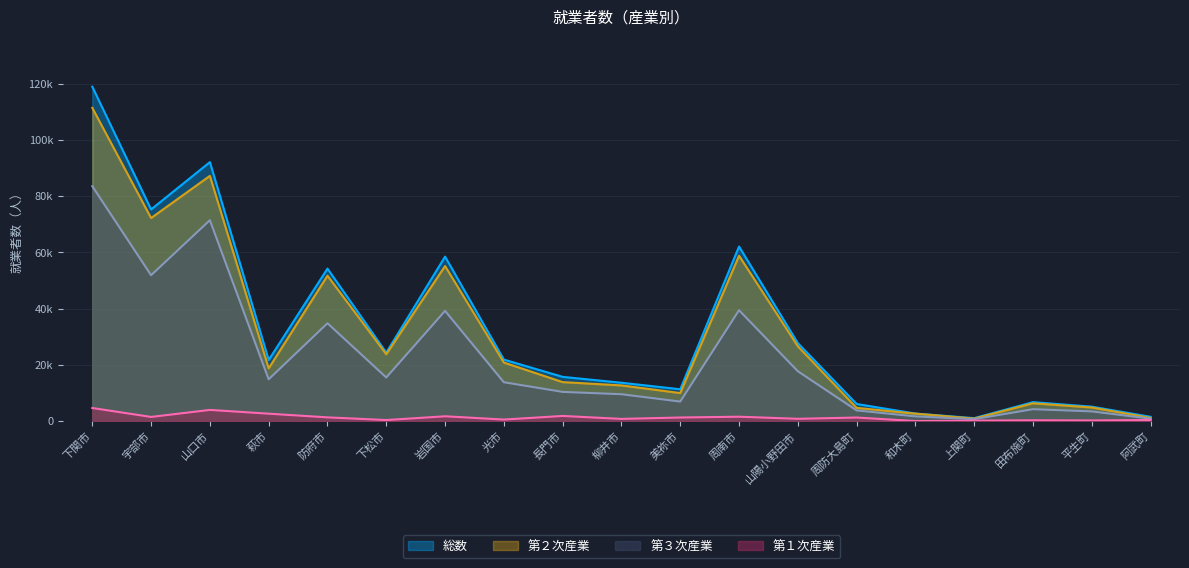

True or false: 総数 has more than 0 points higher than both neighbors.

True